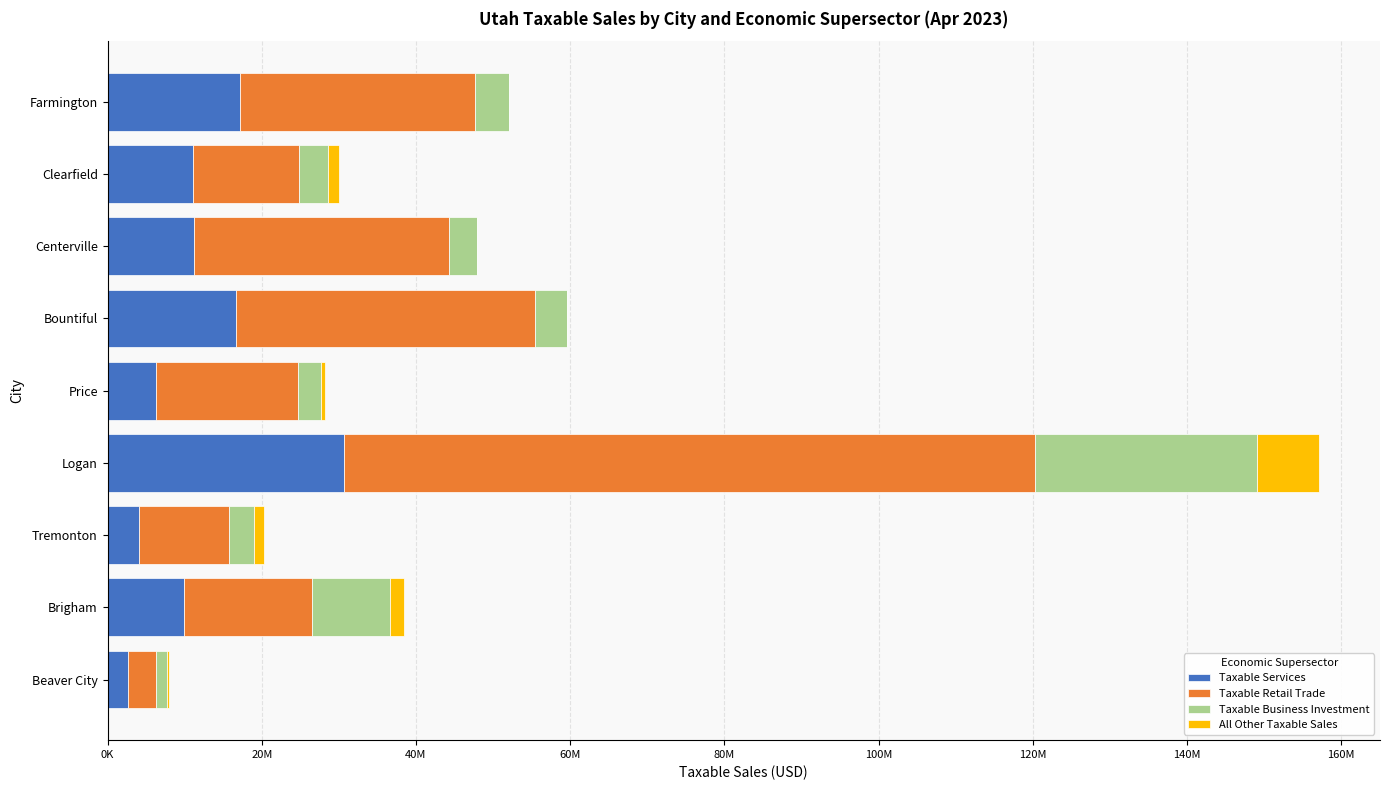

What are all the series names shown in the legend?

Taxable Services, Taxable Retail Trade, Taxable Business Investment, All Other Taxable Sales